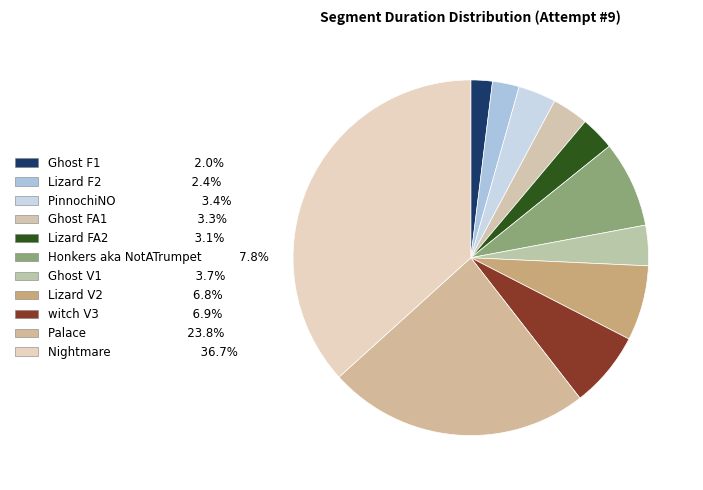

Is it true that Ghost FA1 is 9% of the pie?

False